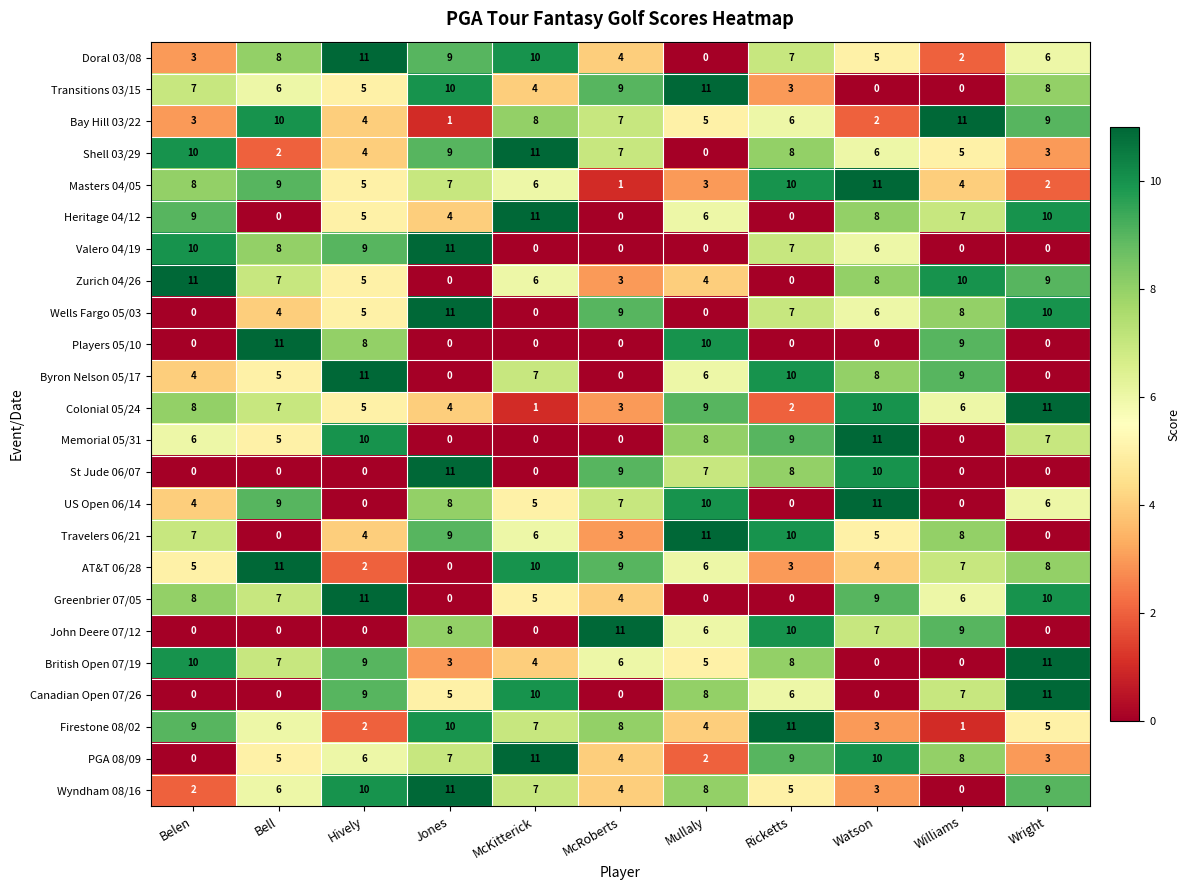

List the labels in order of Colonial 05/24 value, largest first.

Wright, Watson, Mullaly, Belen, Bell, Williams, Hively, Jones, McRoberts, Ricketts, McKitterick